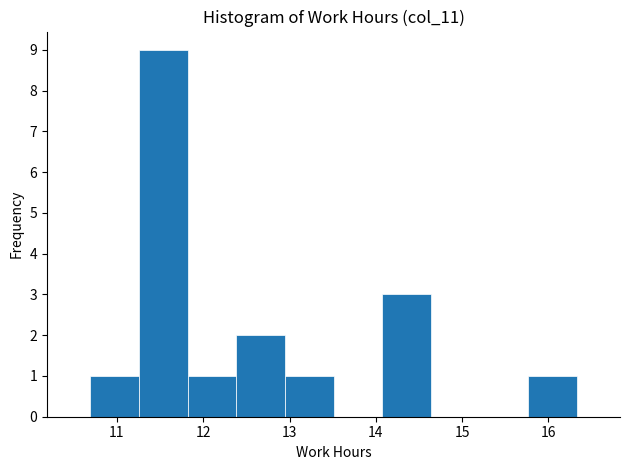

Reading left to right, list every bar in this chart as the range it spans on the x-axis followed by its height. Neither the bar edges nor the heights are printed on the chart, so give them approximately, as read against the axes.

10.7 to 11.3: 1
11.3 to 11.8: 9
11.8 to 12.4: 1
12.4 to 12.9: 2
12.9 to 13.5: 1
13.5 to 14.1: 0
14.1 to 14.6: 3
14.6 to 15.2: 0
15.2 to 15.8: 0
15.8 to 16.3: 1